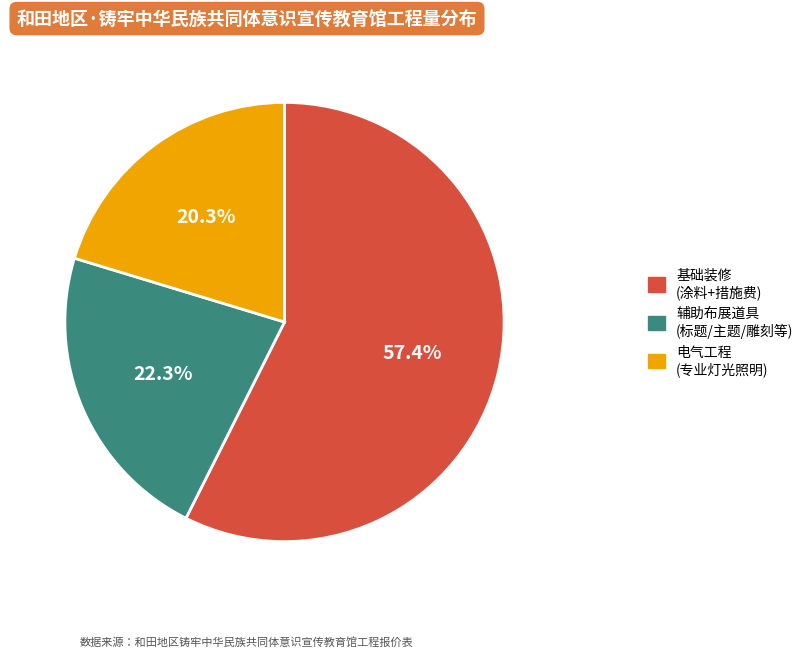

Does any single category account for the majority?

Yes